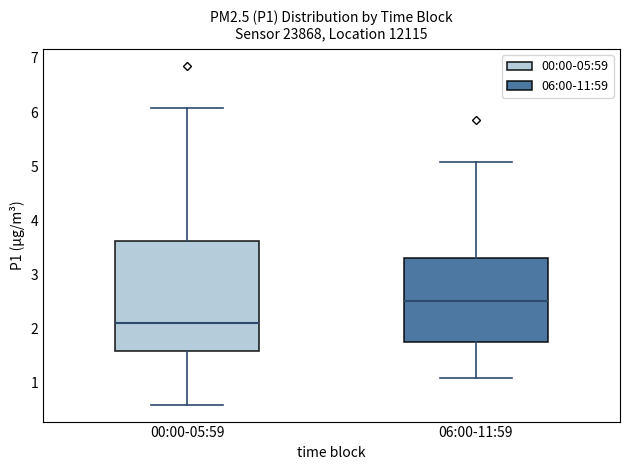

Which box's median line is the highest?

06:00-11:59